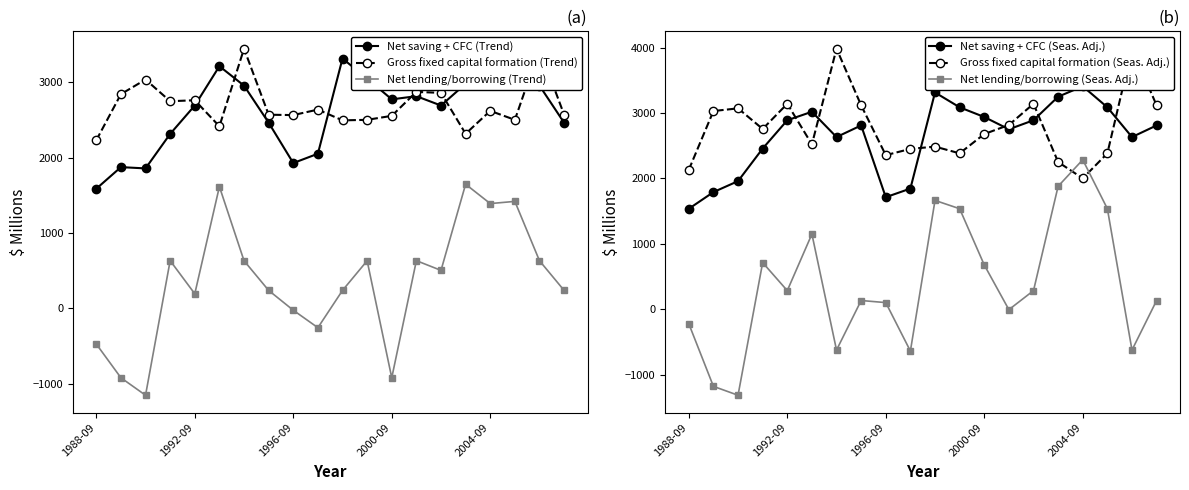

At how many categories does at least one series exceed -316?

20